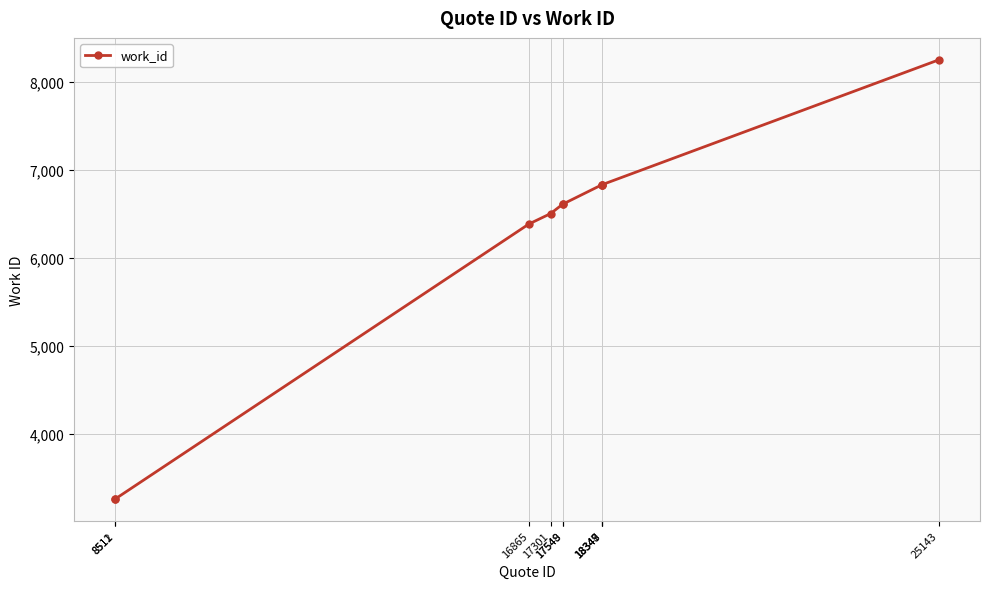

What is the greatest value displayed?

8255